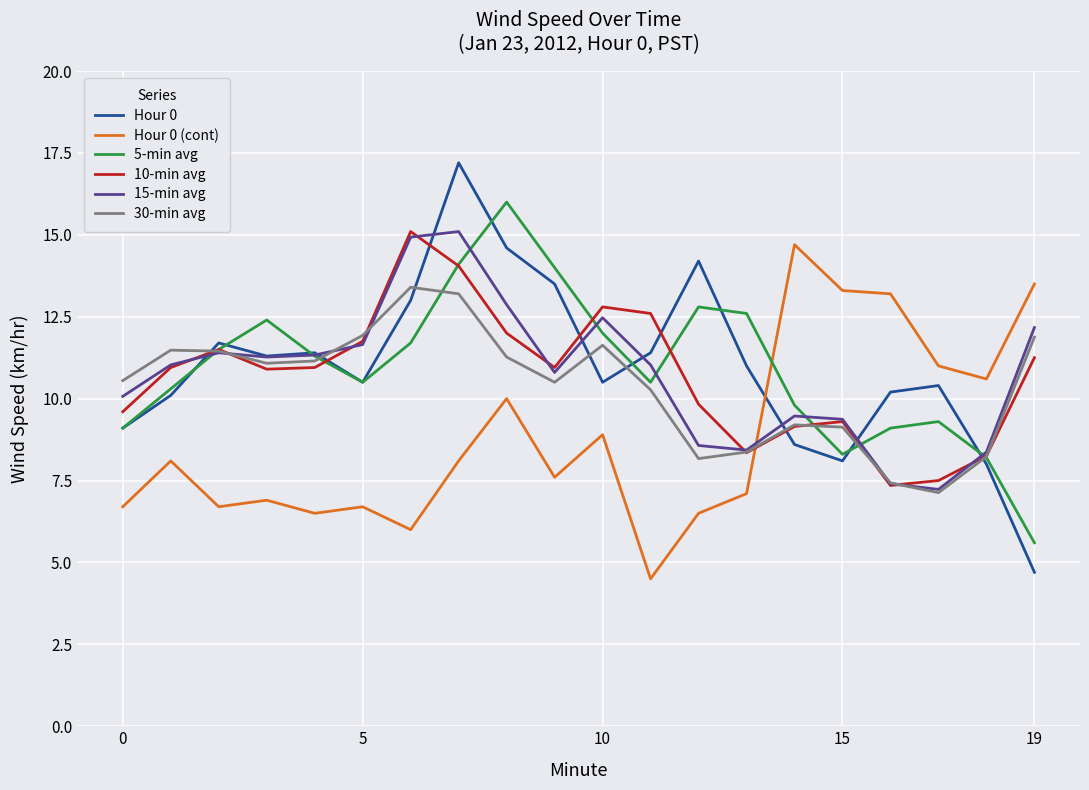

What is the highest value of the 10-min avg series?

15.1